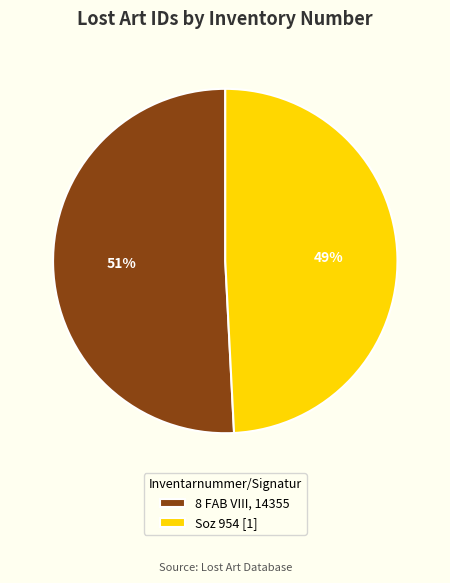

True or false: 8 FAB VIII, 14355 accounts for 59% of the total.

False